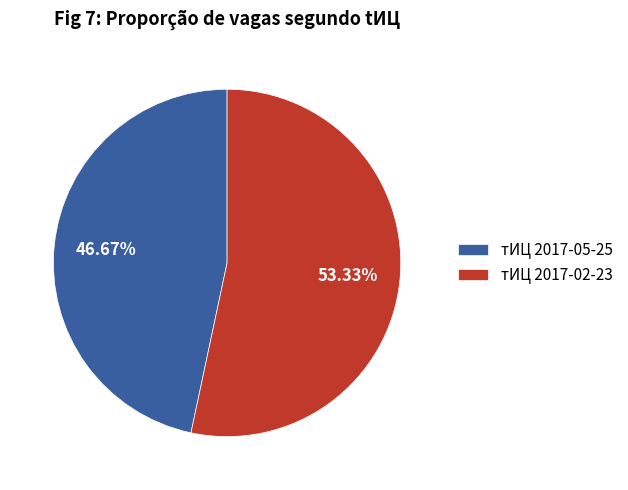

Rank the categories by value from highest to lowest.

тИЦ 2017-02-23, тИЦ 2017-05-25